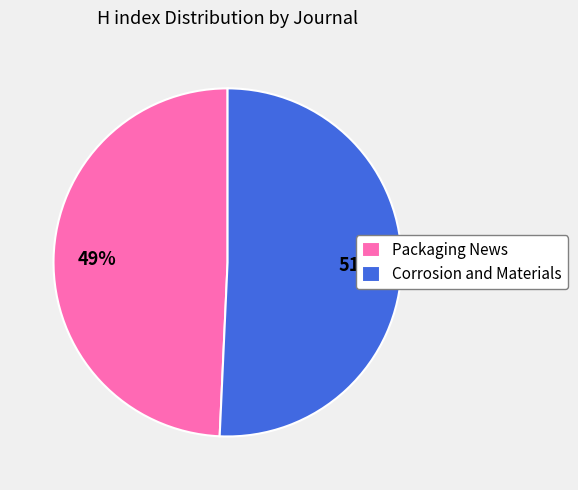

What is the smallest slice in the pie chart?

Packaging News